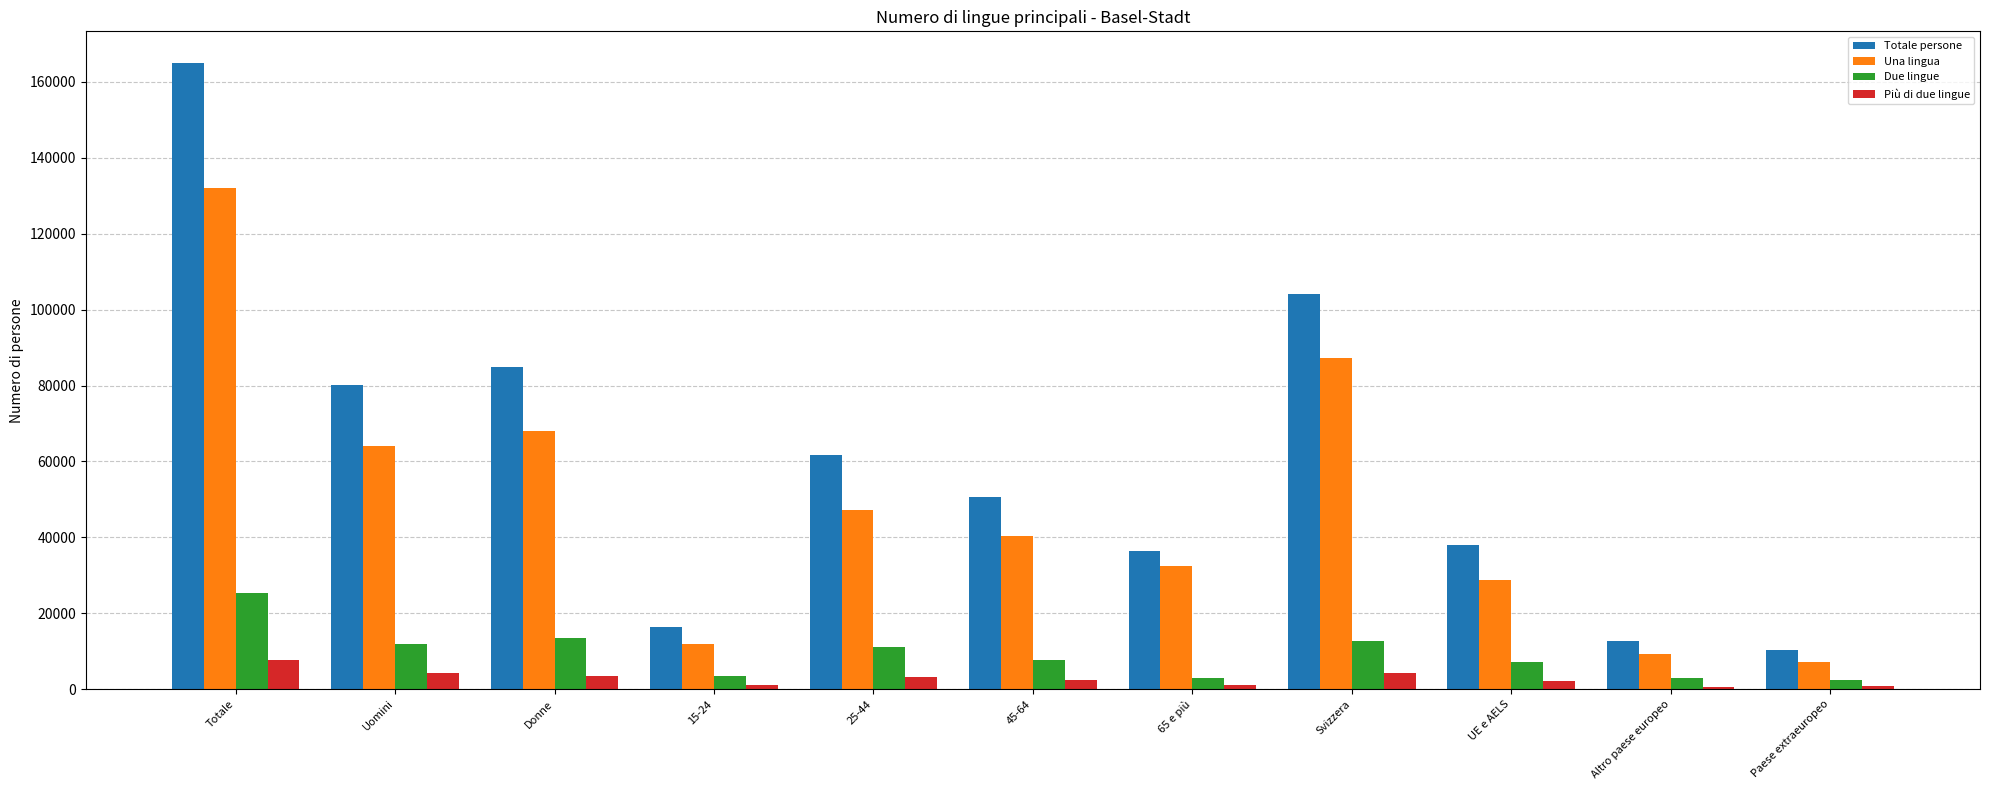

At which category is the sum across all series the highest?

Totale